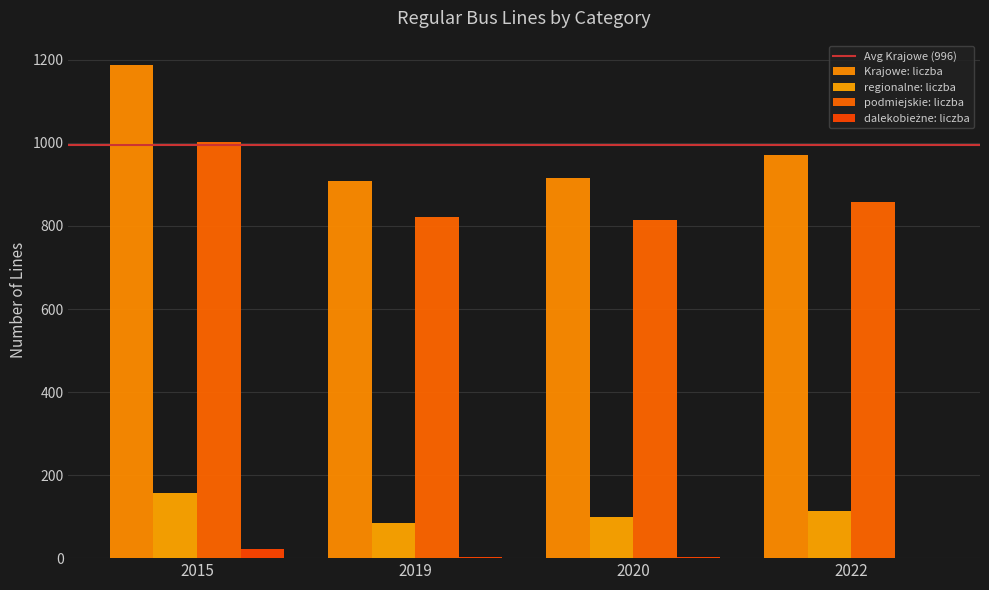

The value of podmiejskie: liczba at 2015 is 1002. True or false?

True